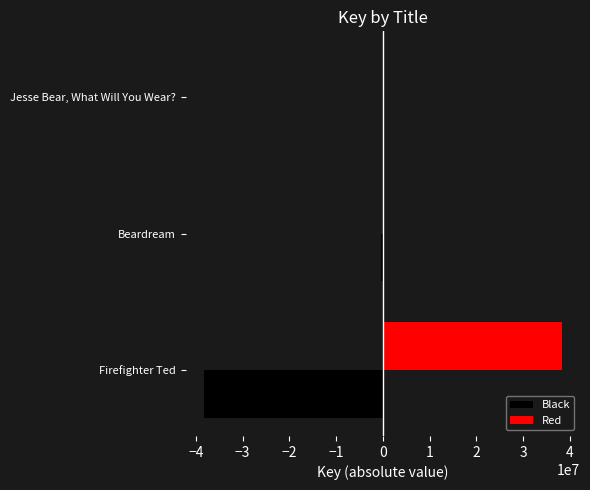

How many groups of bars are there?

3